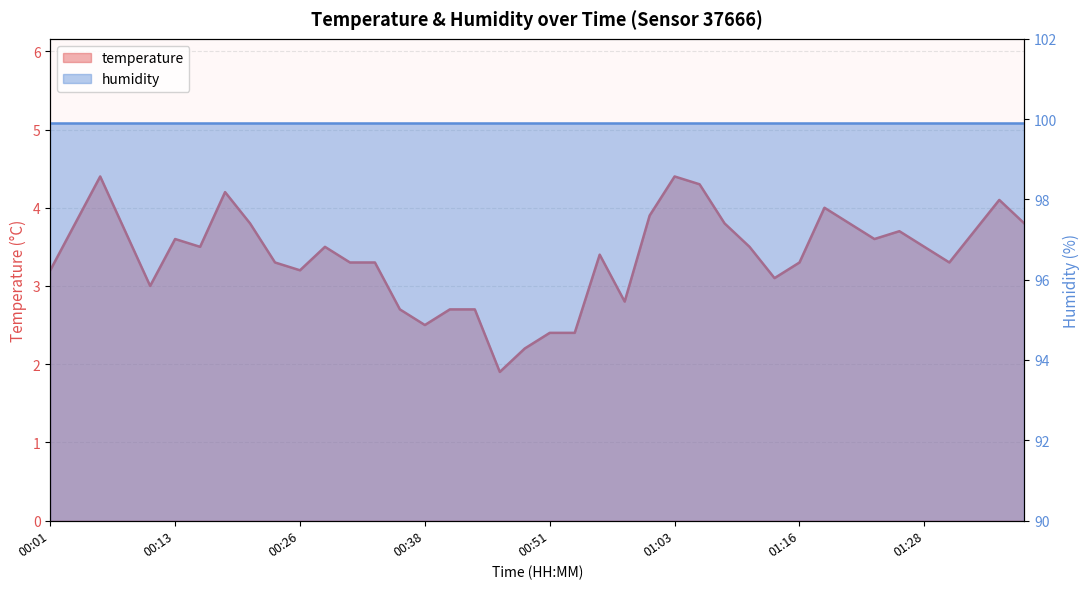

Between 00:38 and 01:36, which is larger?

01:36